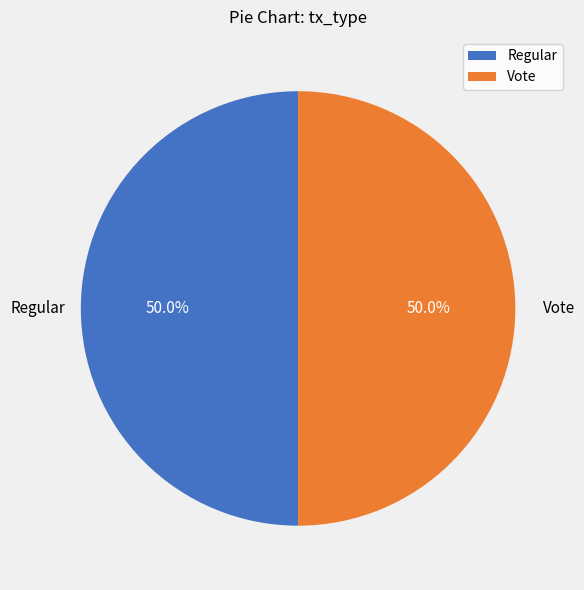

How many slices are in this pie chart?

2